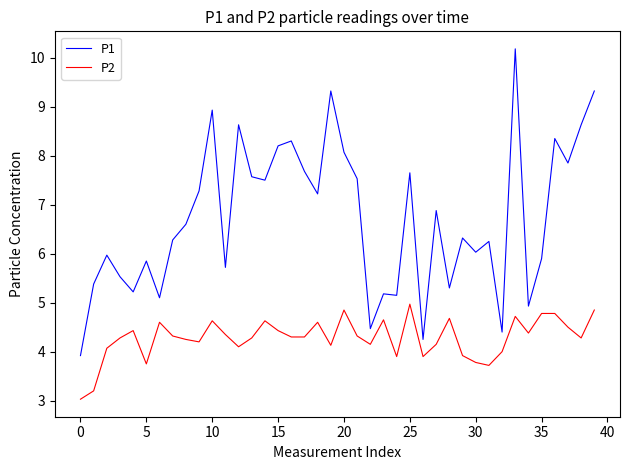

At how many categories does at least one series exceed 5?

35